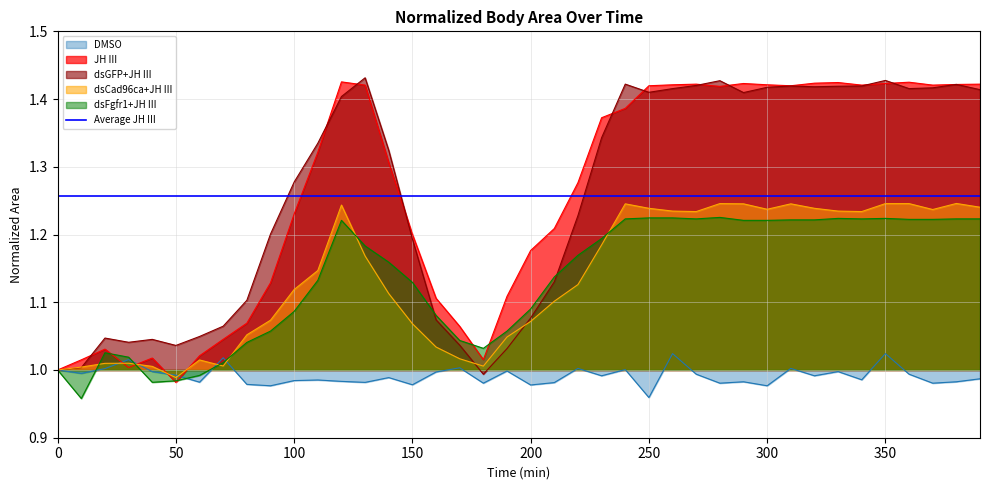

What is the total value across all series at 60?

5.1